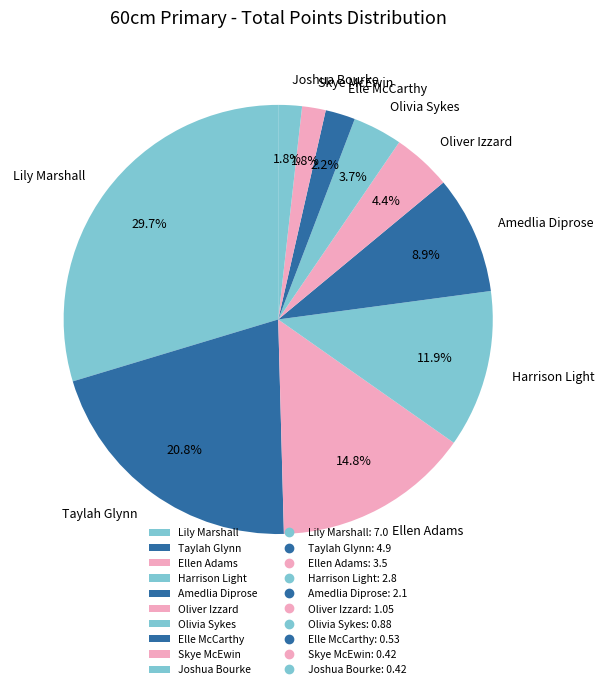

How many segments does this pie chart have?

10